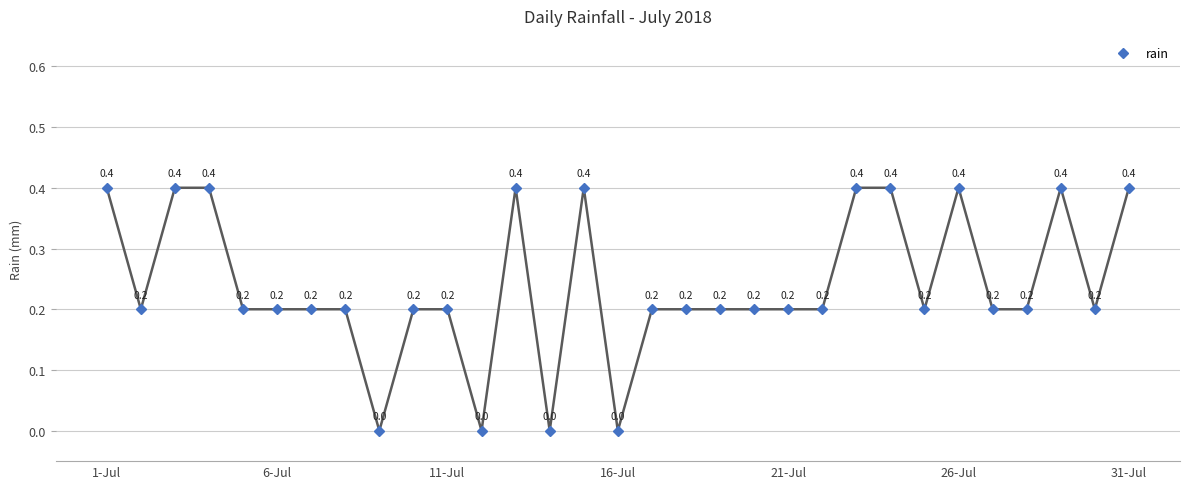

What is the difference between the maximum and second lowest values?

0.4